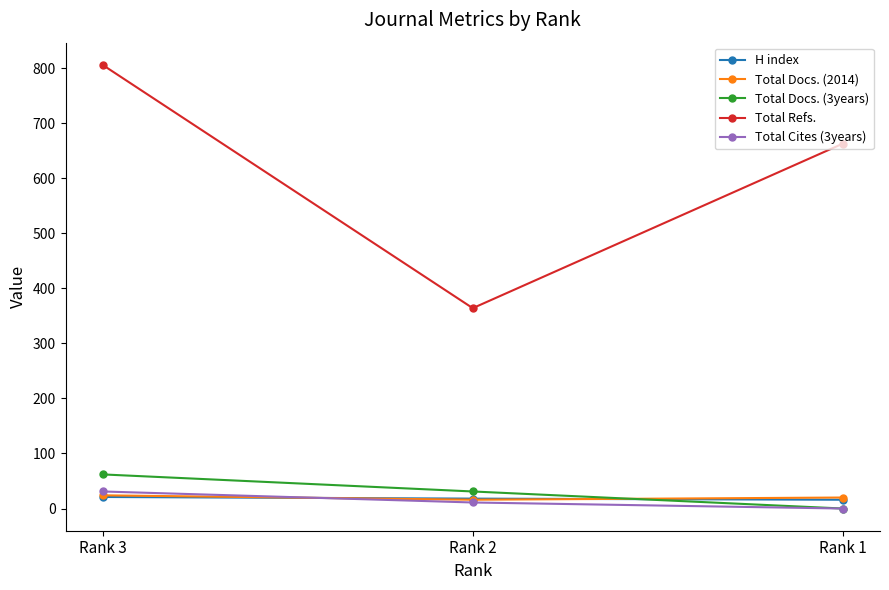

Where does the Total Cites (3years) series first go above 11?

Rank 3